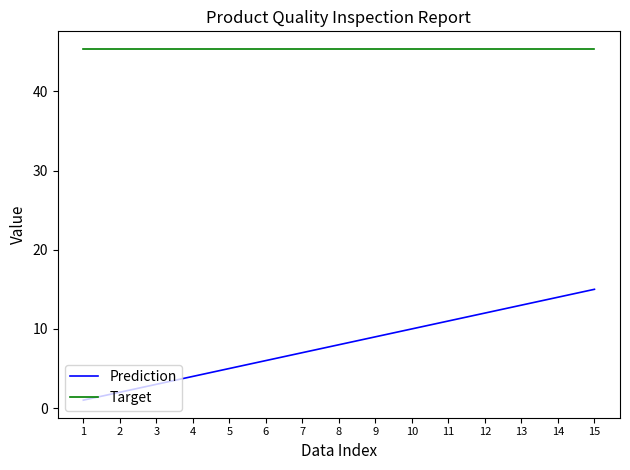

Which category has the lowest value across all series?

1